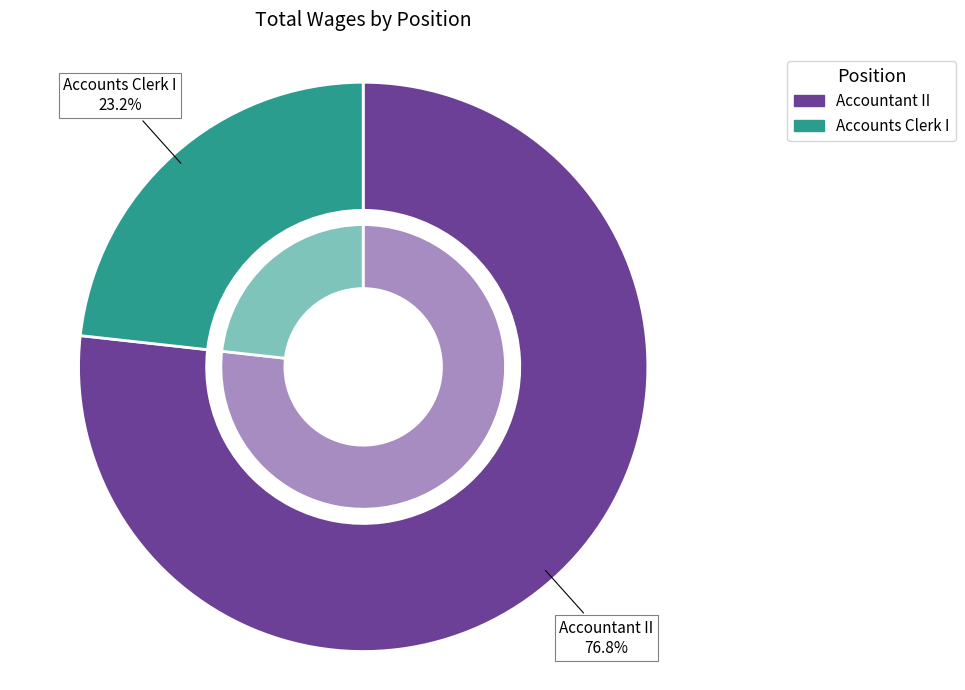

What is the change in value from Accountant II to Accounts Clerk I?

-47407